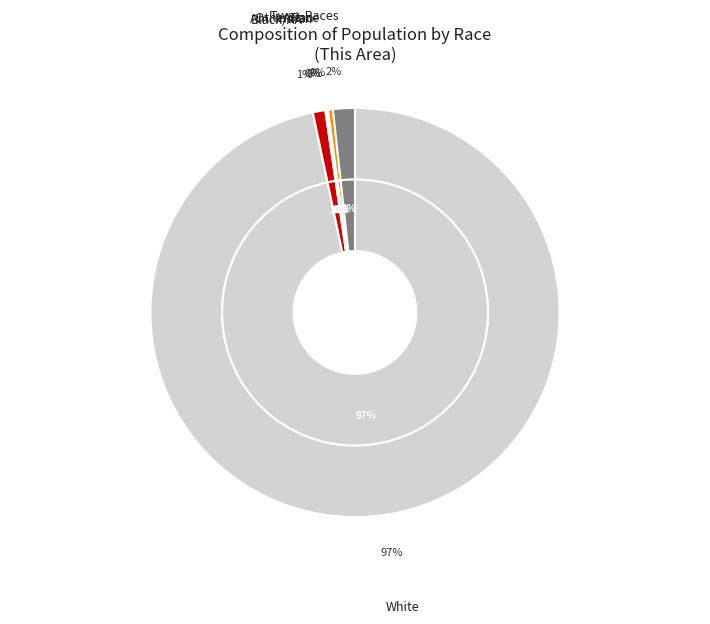

Which category has the biggest portion of the pie?

White alone